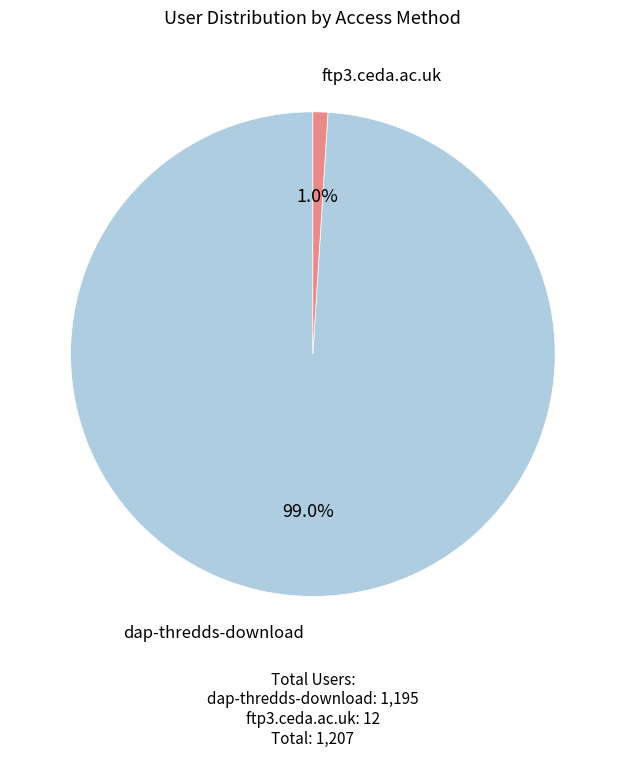

Is there any slice that represents more than half of the pie?

Yes